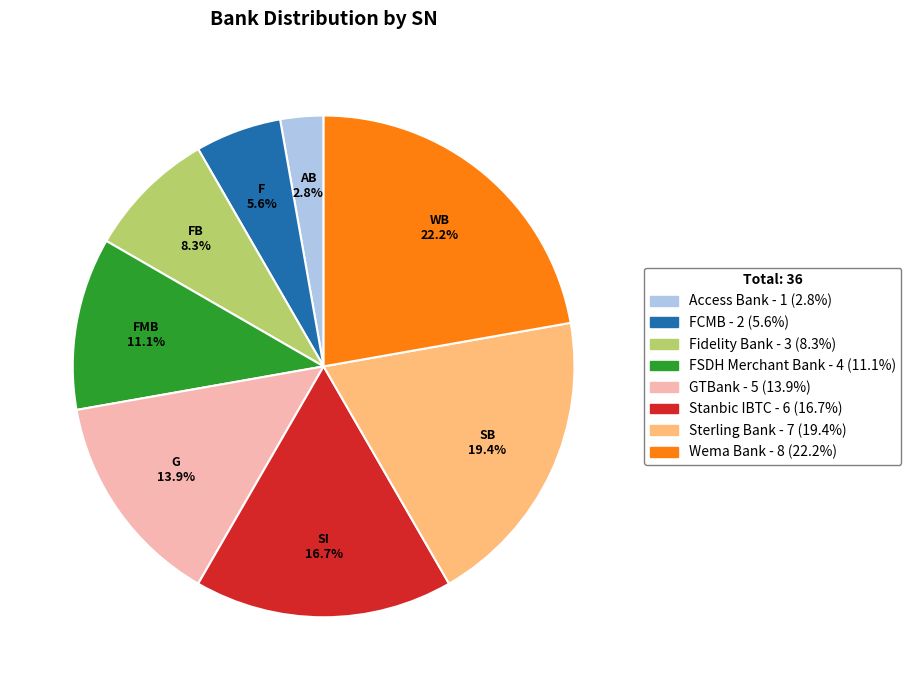

Which has a higher value, Fidelity Bank or Access Bank?

Fidelity Bank